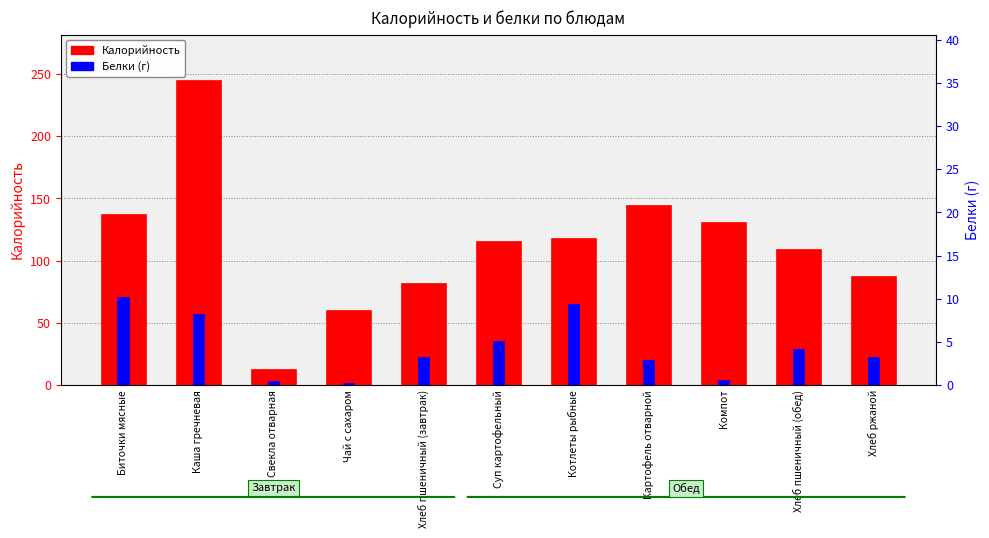

Is it true that Белки (г) equals 5.1 at Суп картофельный?

True